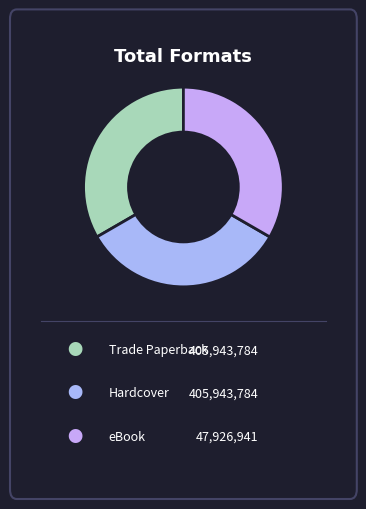

Is there any slice that represents more than half of the pie?

No